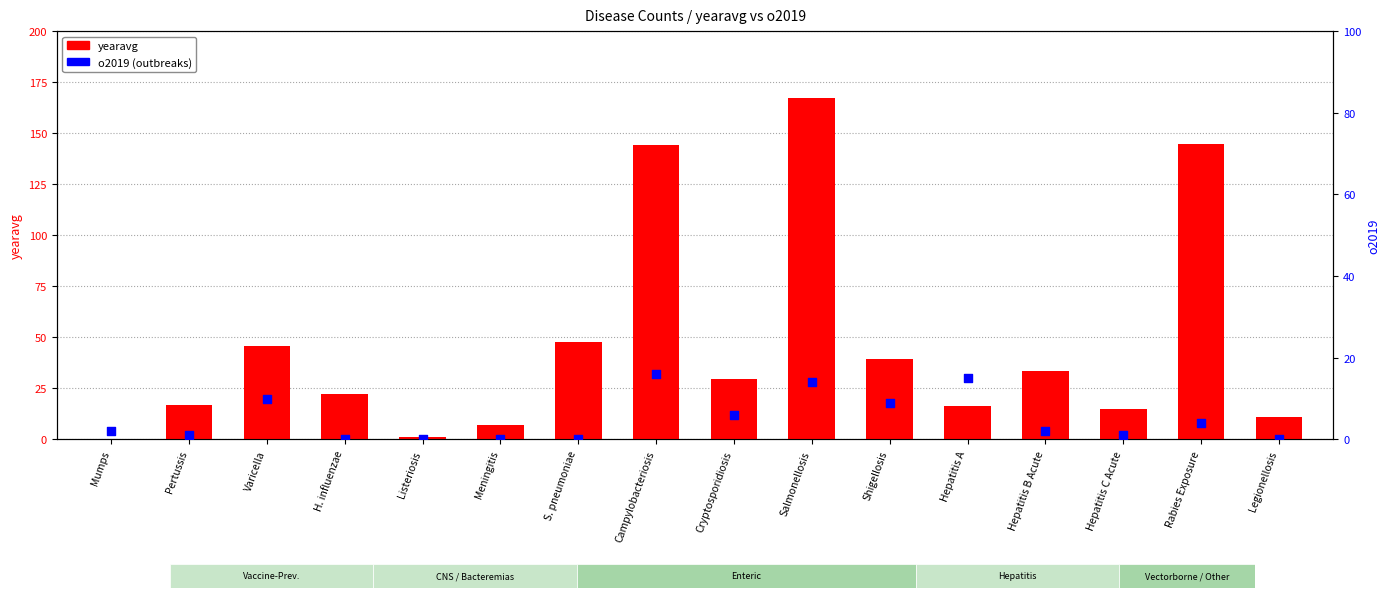

At how many categories does at least one series exceed 12?

12